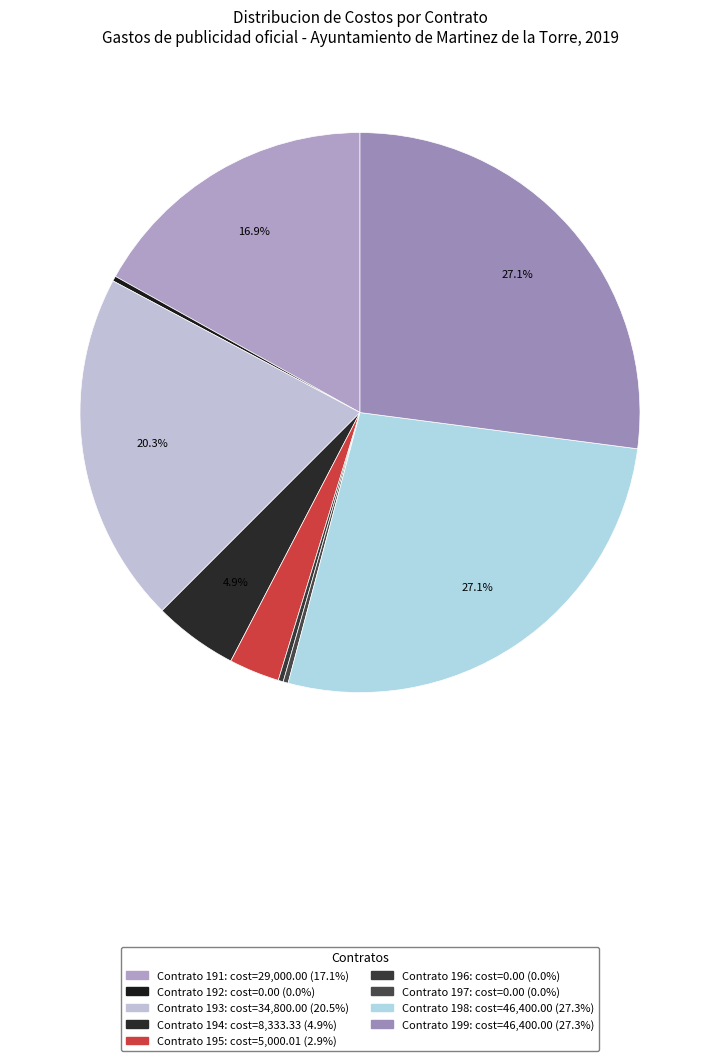

Count the number of slices in the pie.

9